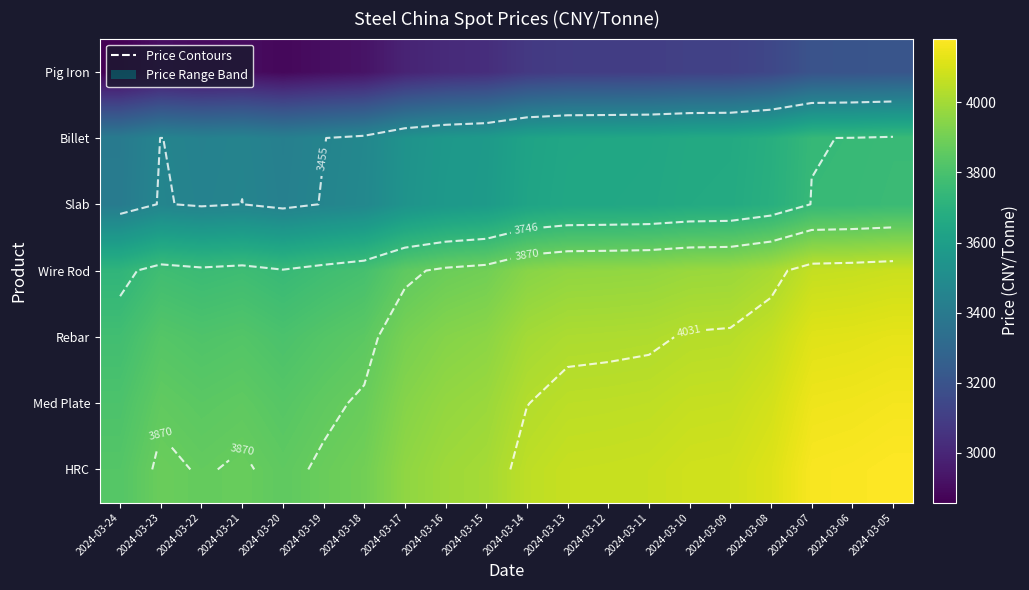

At how many categories does at least one series exceed 3361?

20